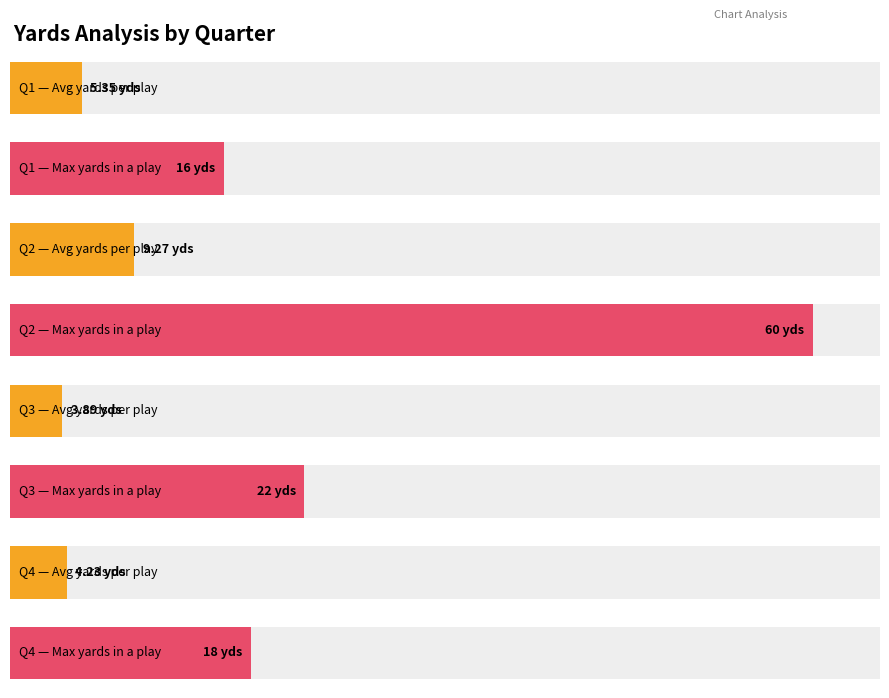

How many data points in Average yards per play are above 4?

3